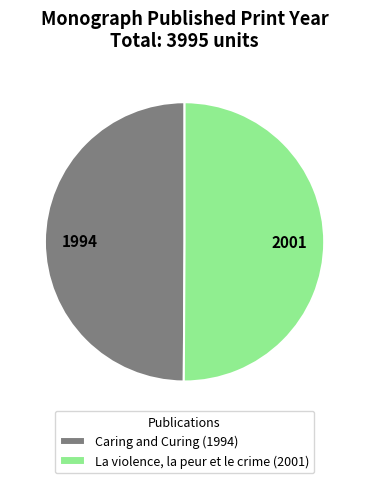

True or false: La violence, la peur et le crime (2001) accounts for 35% of the total.

False